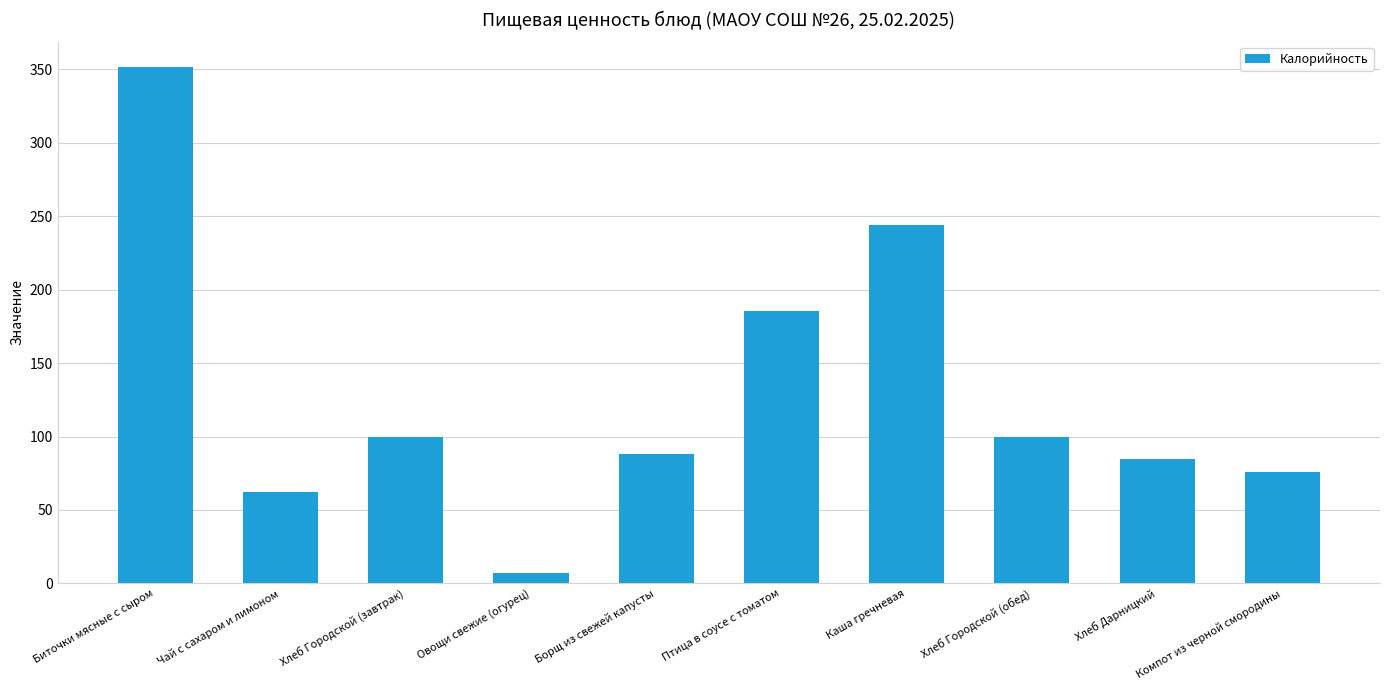

Which category has the highest value across all series?

Биточки мясные с сыром